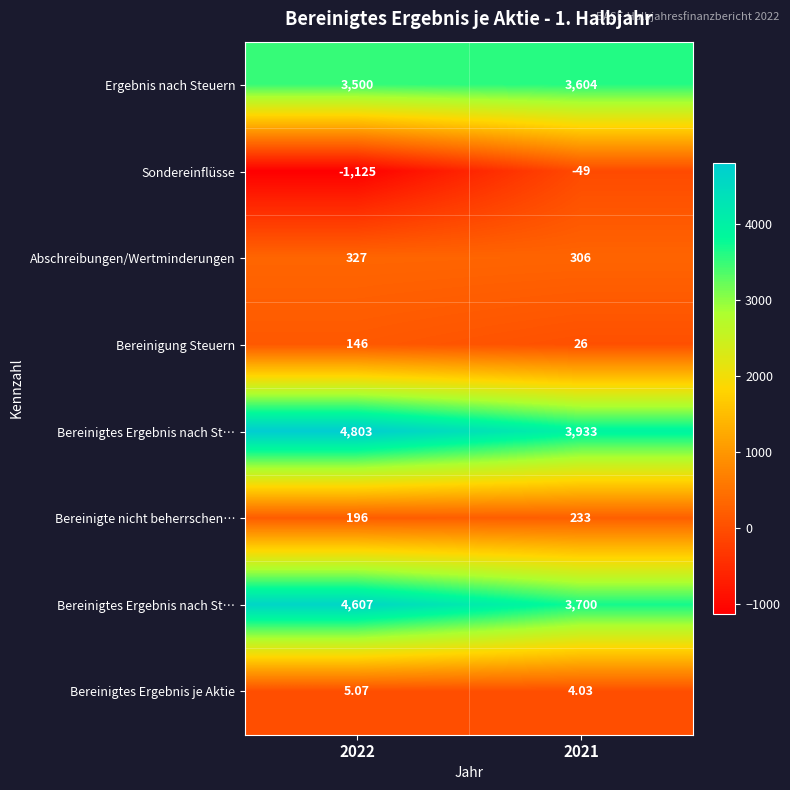

What is the minimum value shown in the chart?

-1125.0